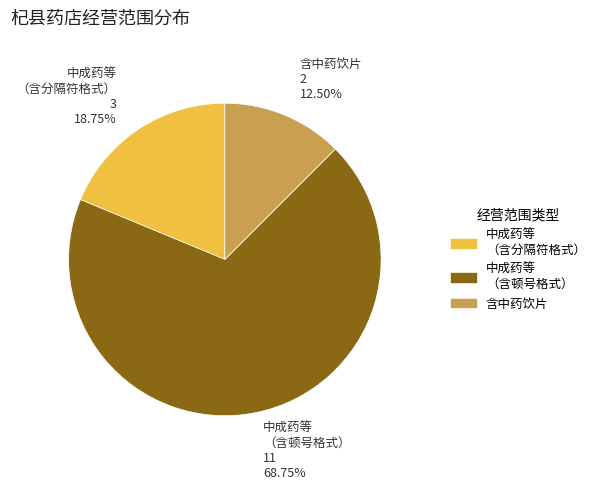

Do 中成药等 （含分隔符格式） and 含中药饮片 together represent more than half of the pie?

No